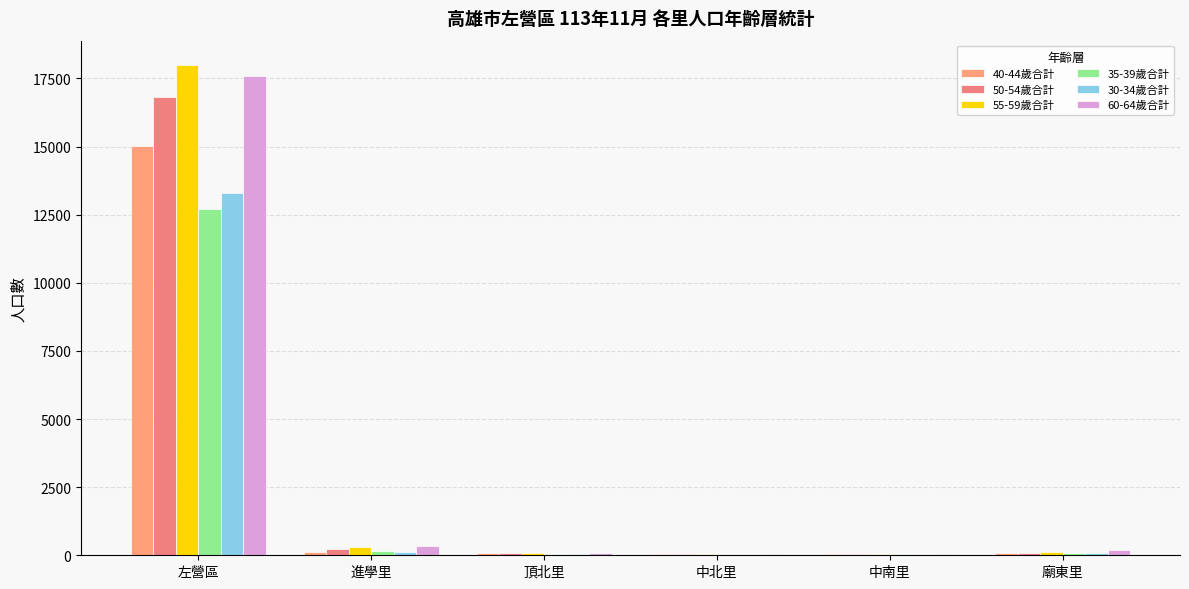

Reading left to right, extract all data points from this chart.

40-44歲合計: 左營區=15034	進學里=116	頂北里=73	中北里=36	中南里=33	廟東里=99
50-54歲合計: 左營區=16816	進學里=233	頂北里=81	中北里=46	中南里=52	廟東里=99
55-59歲合計: 左營區=17989	進學里=302	頂北里=70	中北里=56	中南里=64	廟東里=137
35-39歲合計: 左營區=12723	進學里=142	頂北里=49	中北里=28	中南里=41	廟東里=85
30-34歲合計: 左營區=13296	進學里=129	頂北里=58	中北里=27	中南里=27	廟東里=87
60-64歲合計: 左營區=17578	進學里=352	頂北里=101	中北里=50	中南里=37	廟東里=180